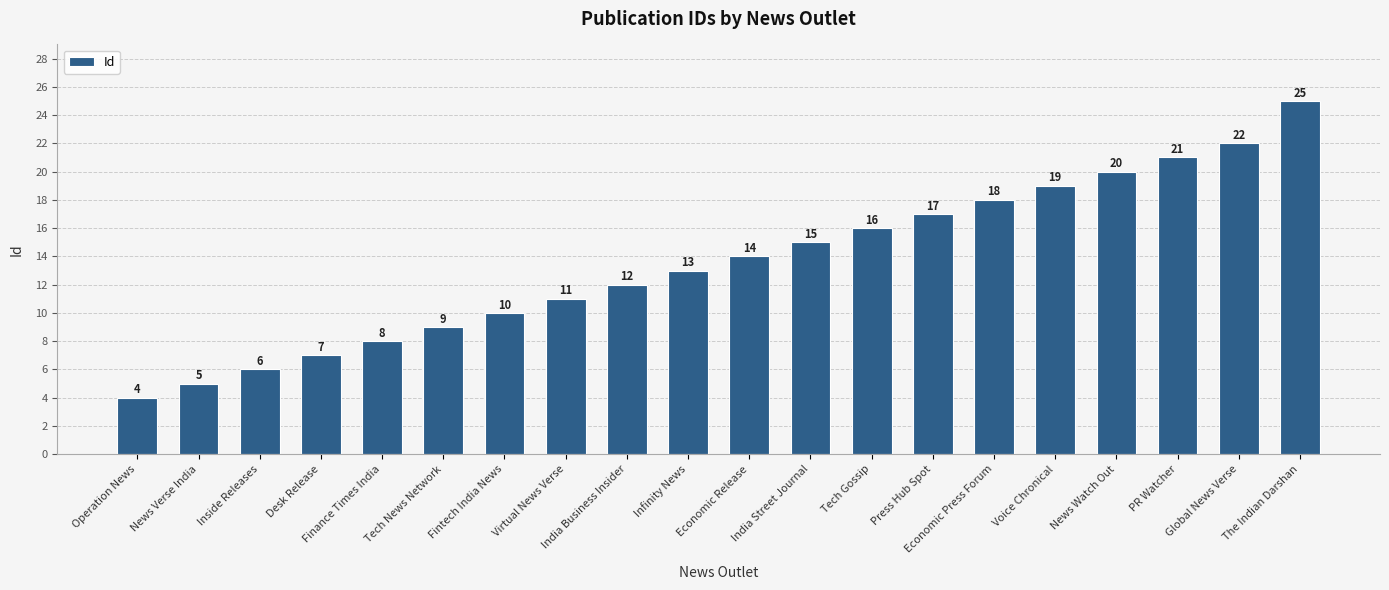

What is the label of the 3rd bar from the left?

Inside Releases